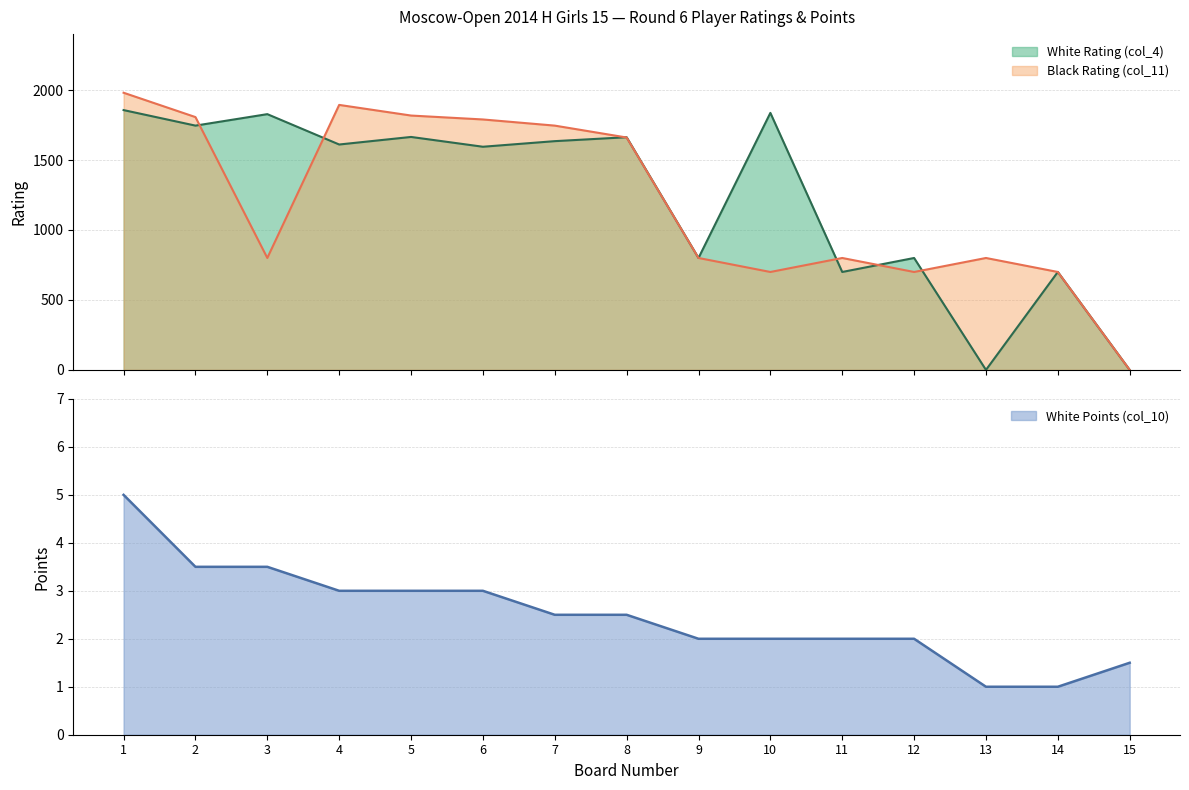

True or false: Black Rating (col_11) and White Points (col_10) cross at least once.

True